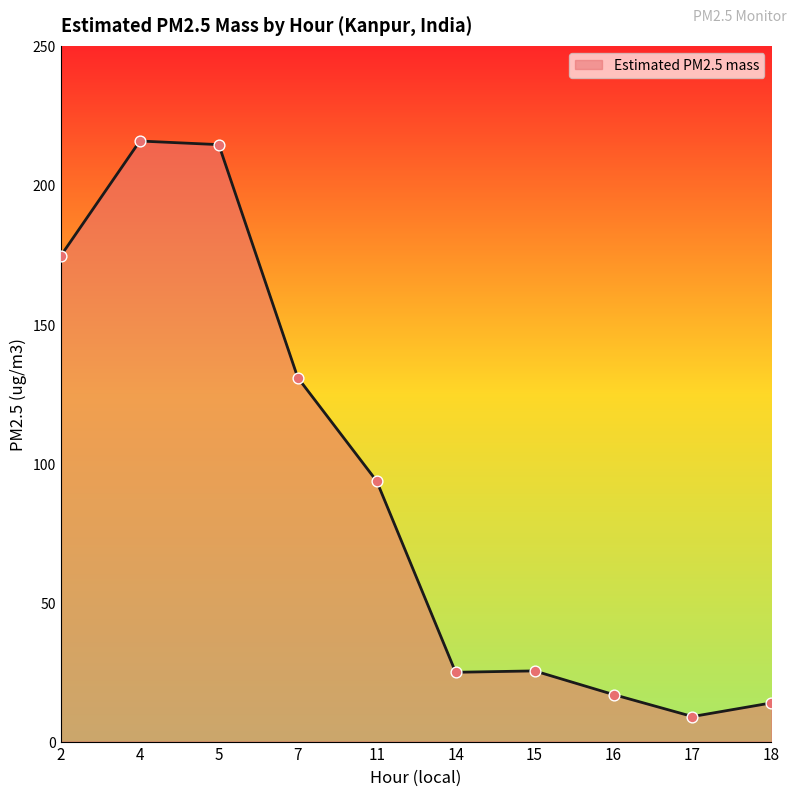

What is the ratio of the value at 11 to the value at 5?

0.4